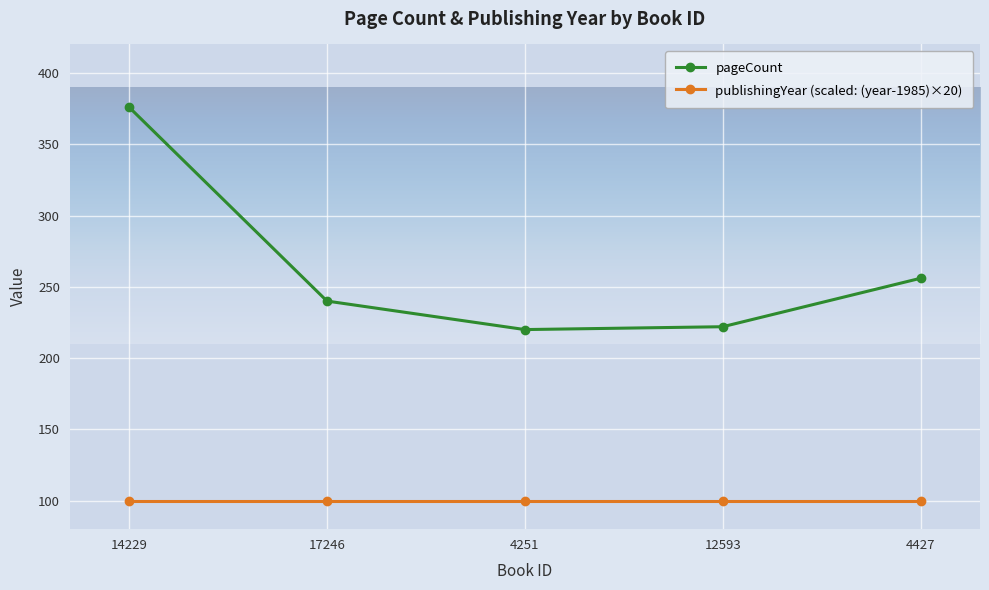

What is the difference between the highest and lowest values at 12593?

122